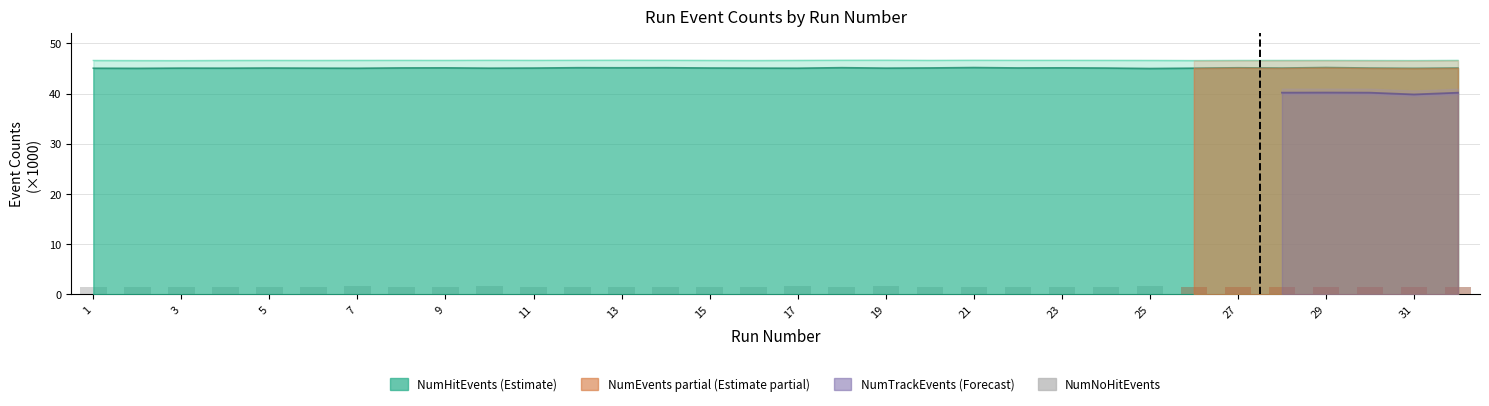

What is the sum of the values at 1 and 27?

3.0